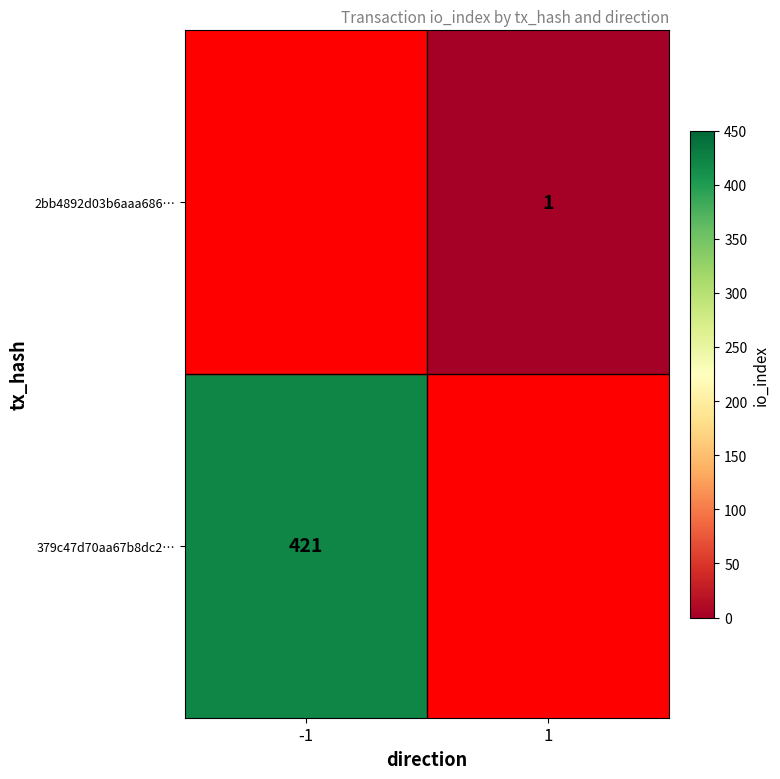

Is it true that 379c47d70aa67b8dc2… equals 421 at -1?

True